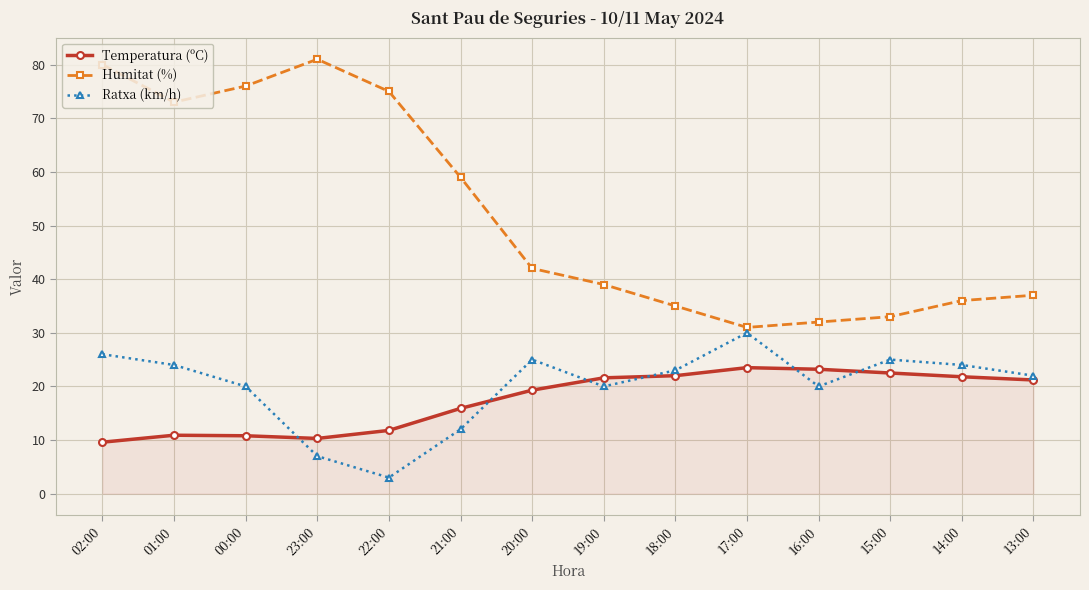

What is the label of the 3rd point from the left?

00:00